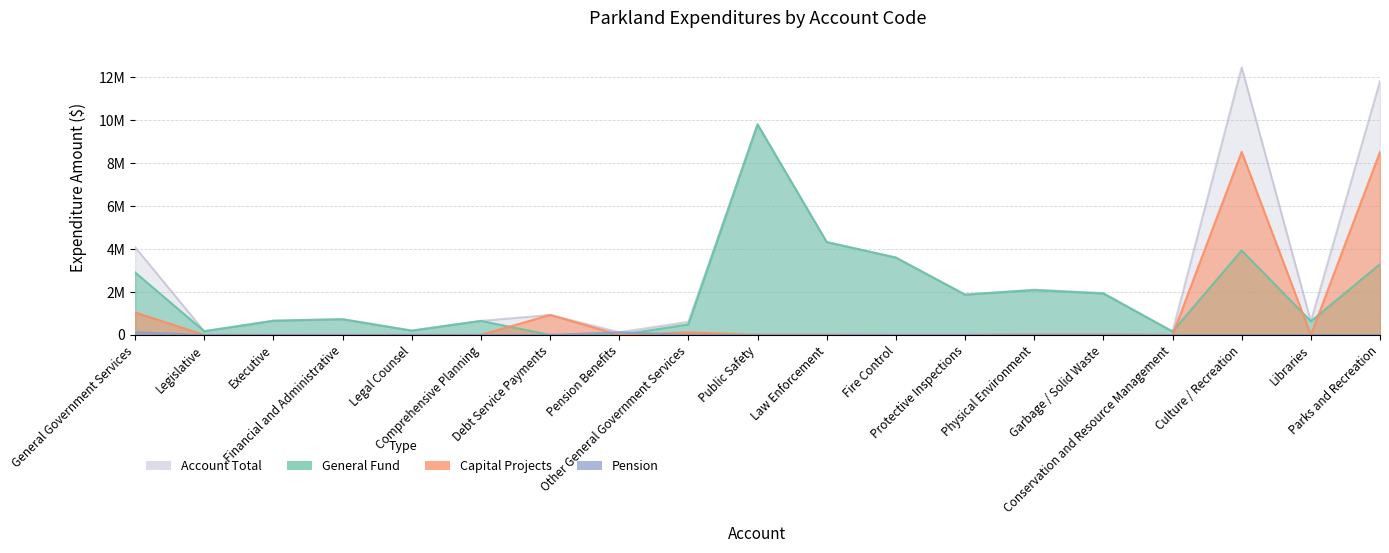

List the labels in order of Pension value, largest first.

General Government Services, Pension Benefits, Legislative, Executive, Financial and Administrative, Legal Counsel, Comprehensive Planning, Debt Service Payments, Other General Government Services, Public Safety, Law Enforcement, Fire Control, Protective Inspections, Physical Environment, Garbage / Solid Waste, Conservation and Resource Management, Culture / Recreation, Libraries, Parks and Recreation